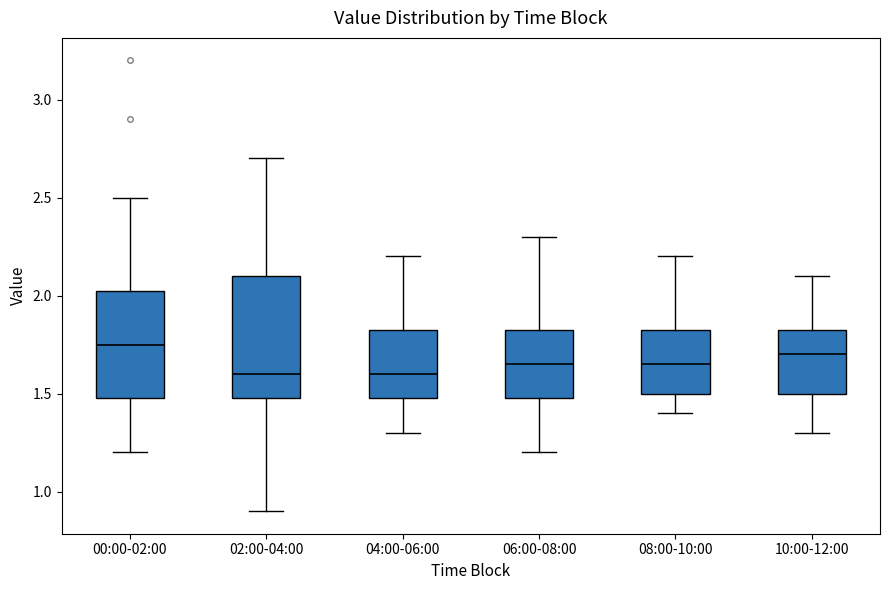

Comparing the boxes themselves (not the whiskers), which one is the tallest?

02:00-04:00